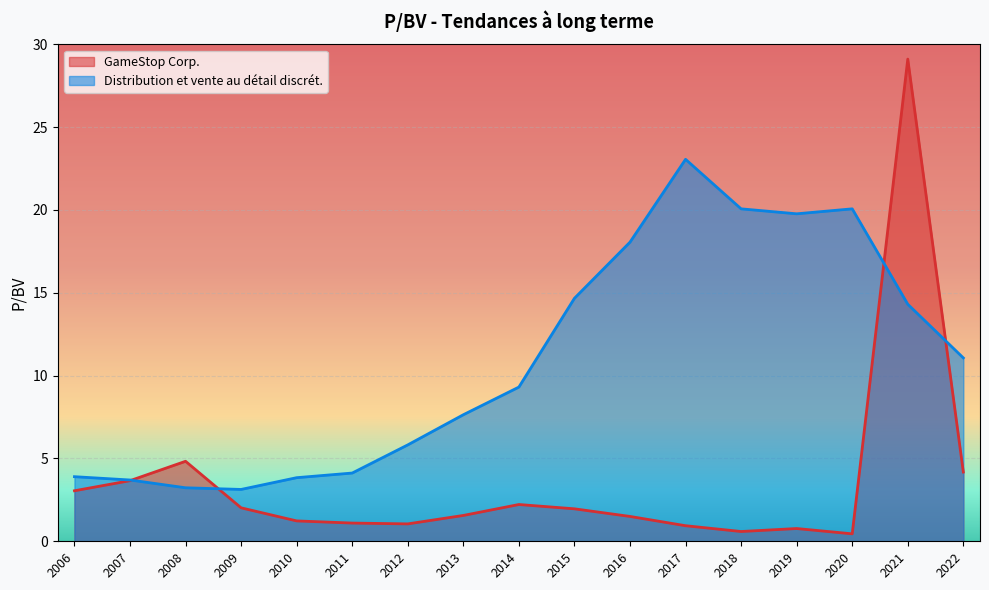

Does the chart display data point markers on the line(s)?

No